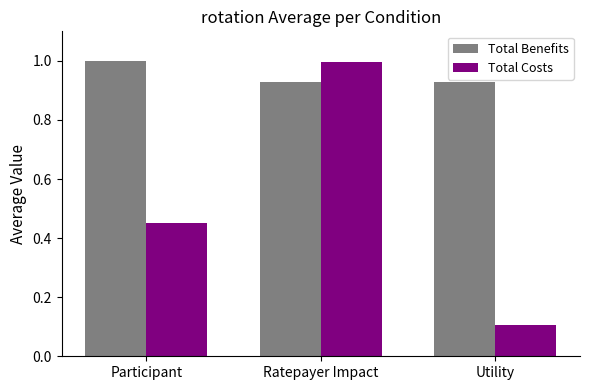

Rank the series at Utility from lowest to highest value.

Total Costs, Total Benefits